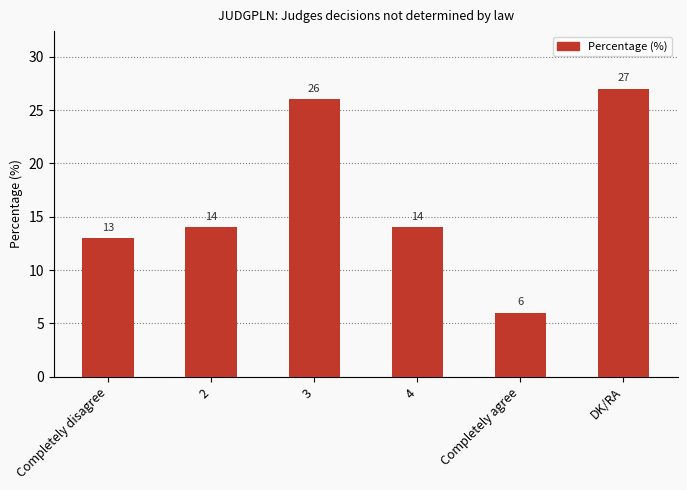

Which has a higher value, Completely disagree or Completely agree?

Completely disagree